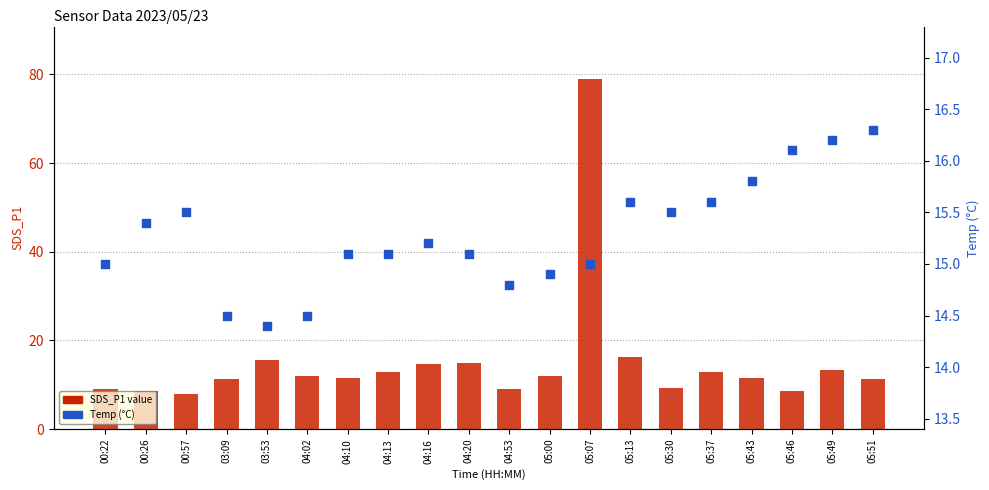

Which series contains the lowest Y value?

SDS_P1 value